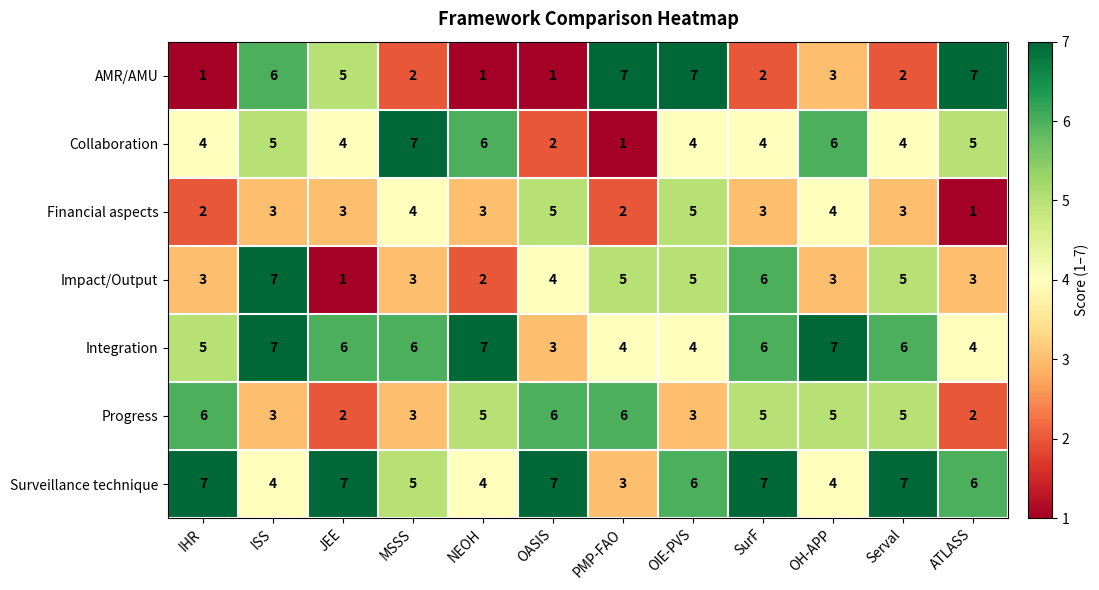

What value does the Integration series have at NEOH?

7